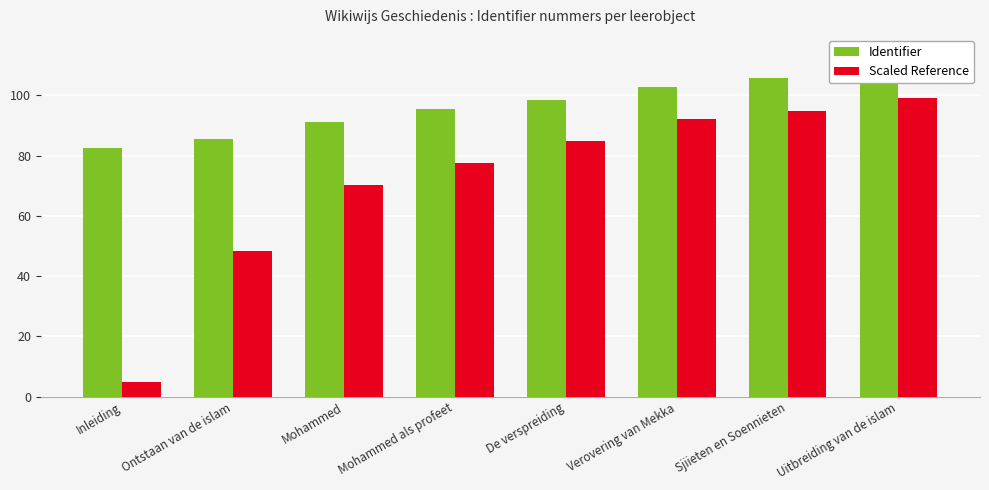

Reading right to left, transcribe all the data shown in this chart.

Identifier: 108.6	105.7	102.8	98.4	95.5	91.2	85.4	82.5
Scaled Reference: 99.2	94.9	92.0	84.7	77.5	70.2	48.5	5.0